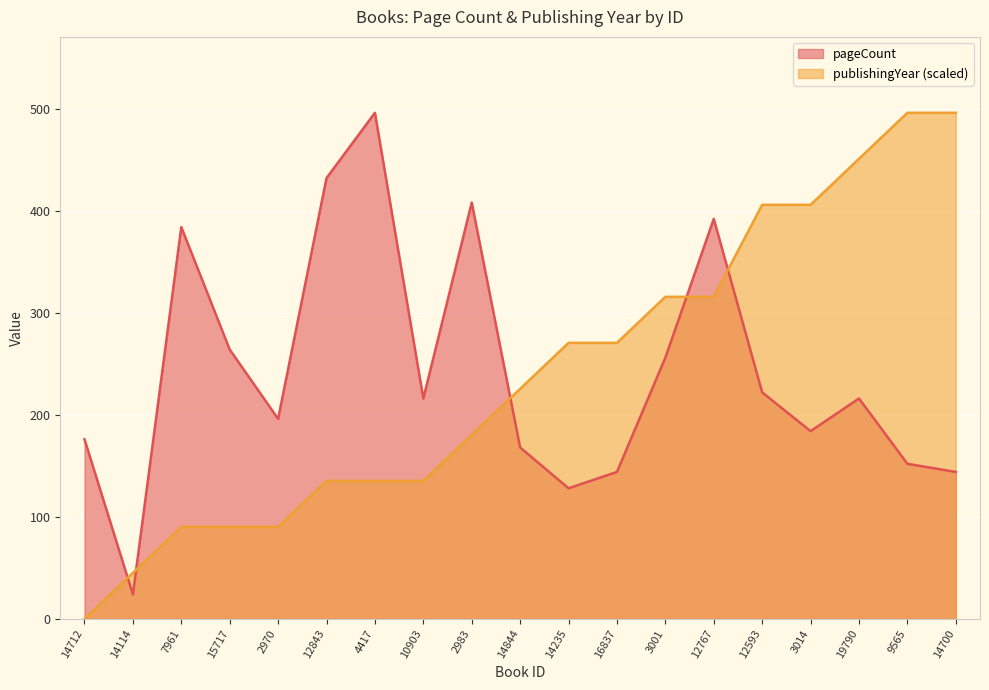

What position from the left is 3001?

13